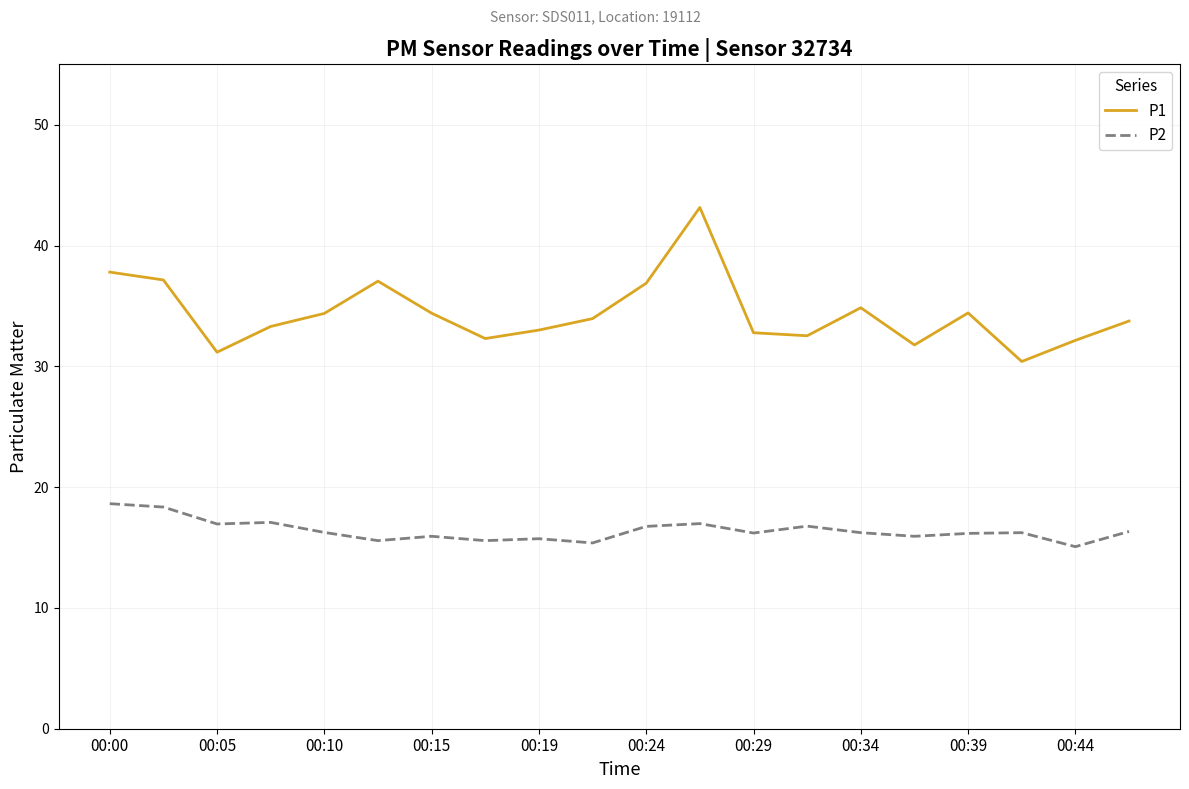

List the series in order of their overall mean, lowest first.

P2, P1